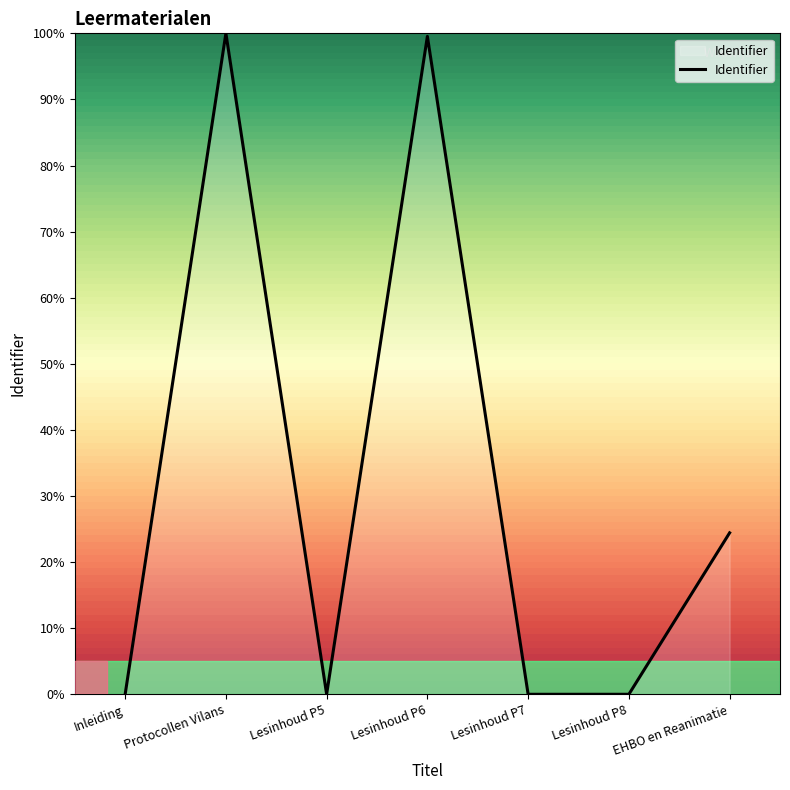

What is the maximum value shown in the chart?

100.0